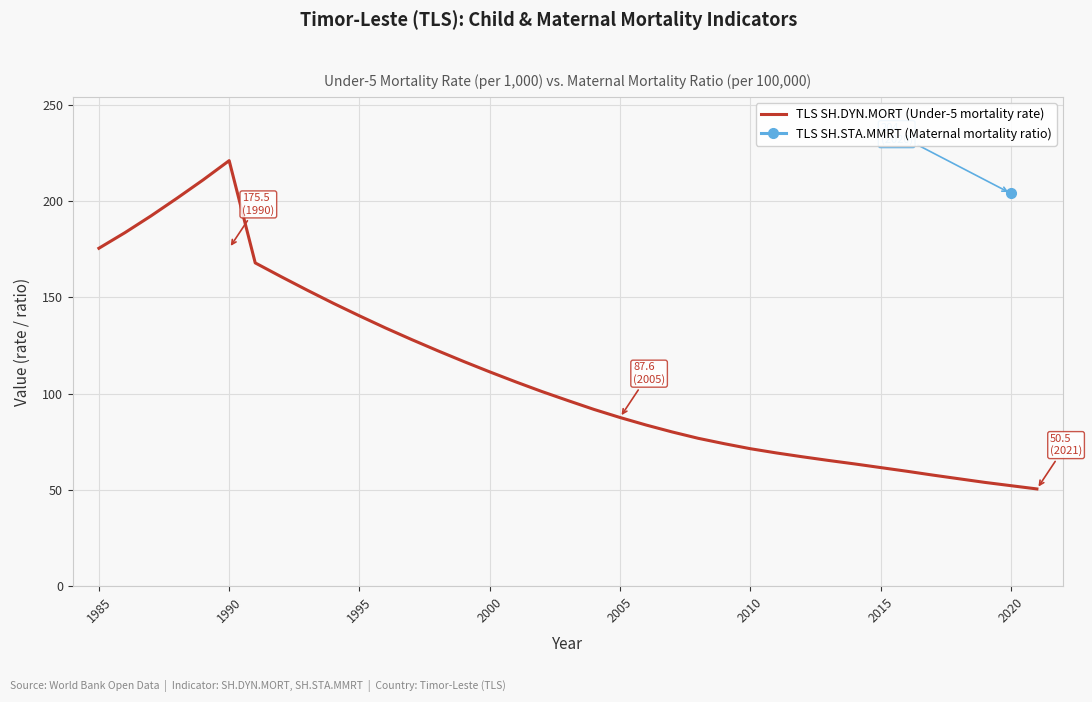

How many data points are above 96?

19